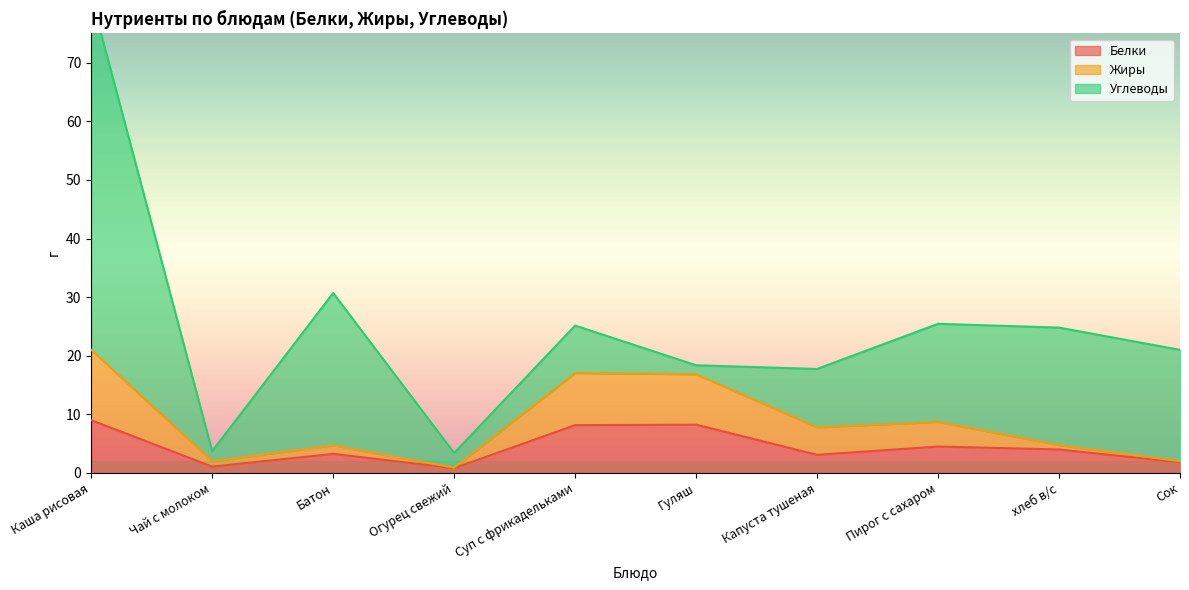

The Белки series shows 4.5 at Пирог с сахаром. True or false?

True